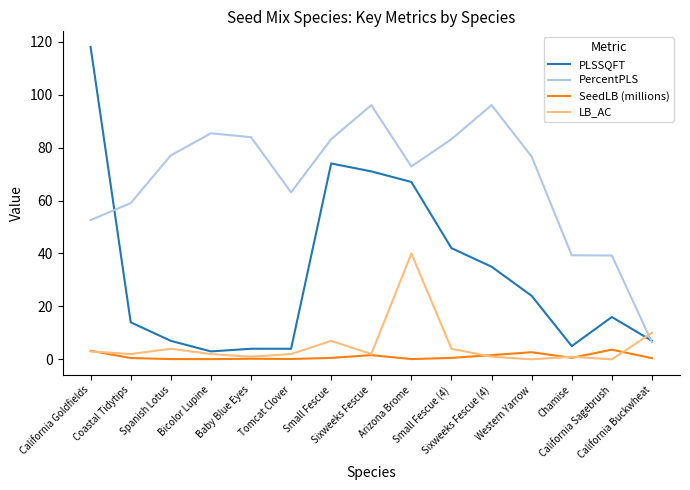

Which series has the largest range (max minus min)?

PLSSQFT